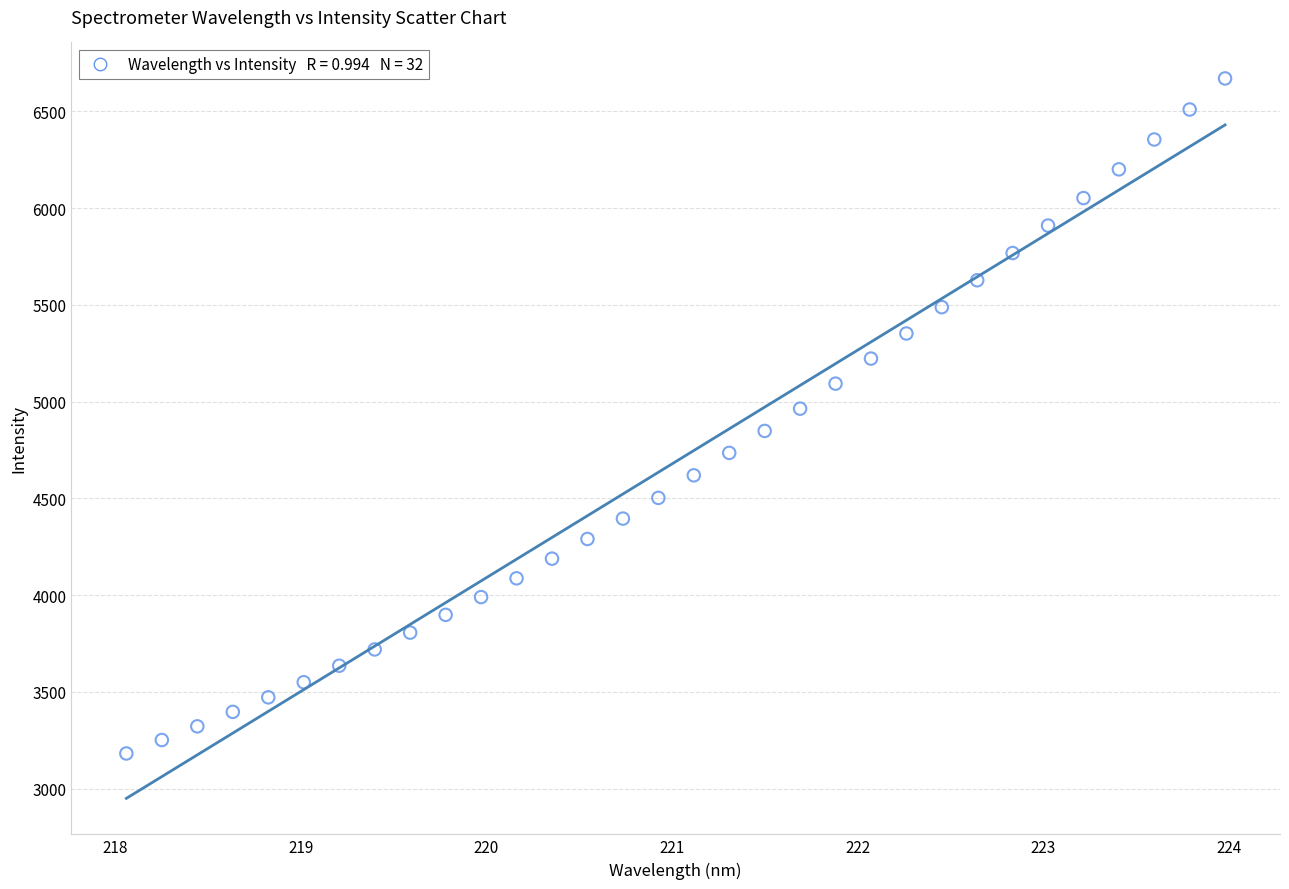

What is the range of Y values (max minus min)?

3488.2